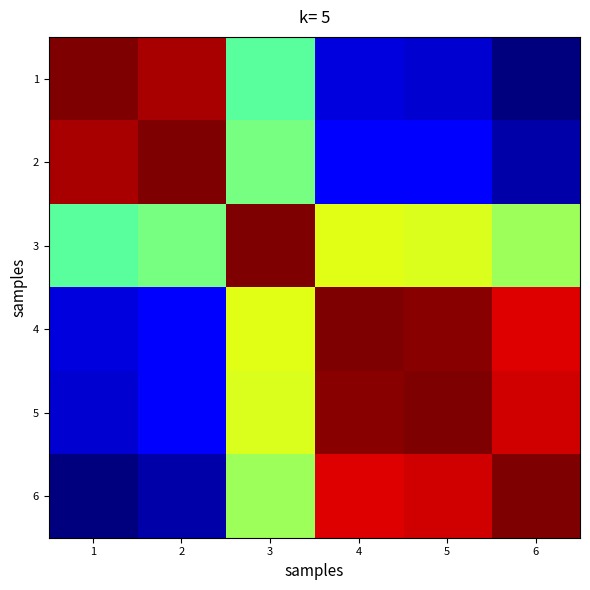

Between 1 and 5, which is larger?

1